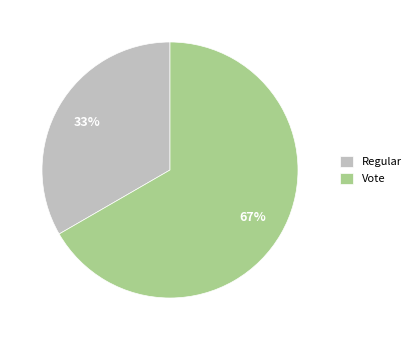

The Vote slice represents 67% of the pie. True or false?

True